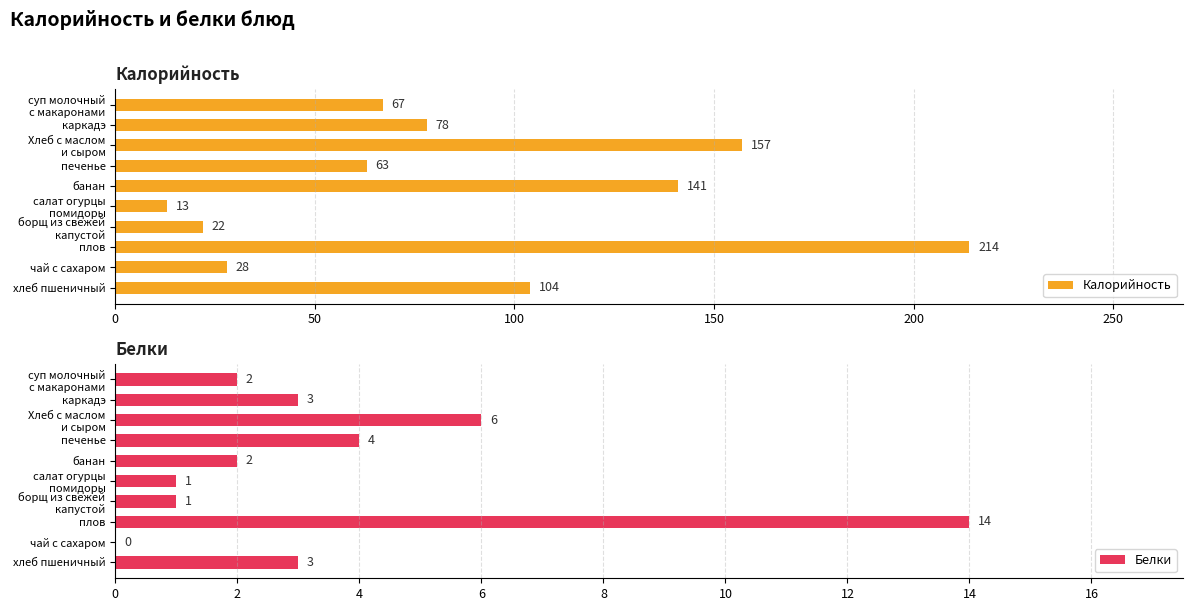

What are all the series names shown in the legend?

Калорийность, Белки